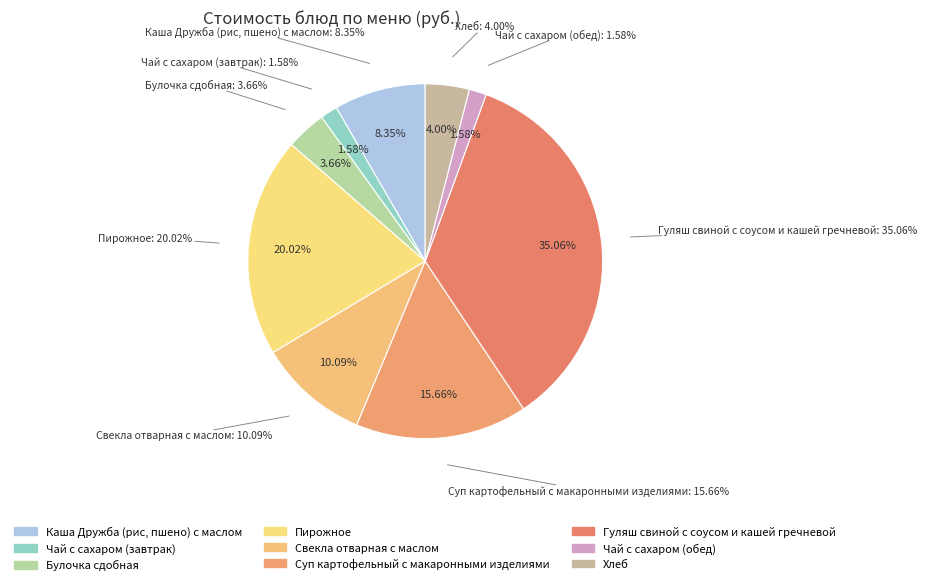

To the nearest percent, what is the difference between the Булочка сдобная and Свекла отварная с маслом slice percentages?

6%